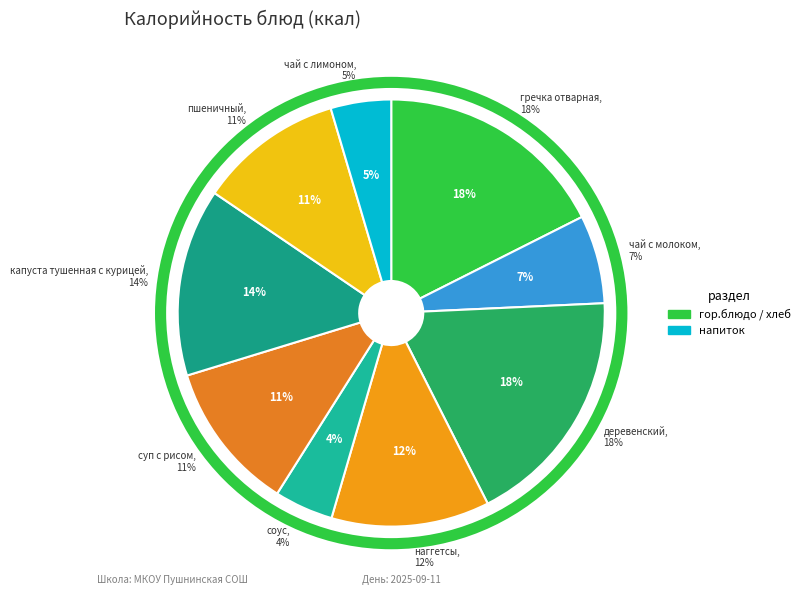

To the nearest percent, what is the average slice percentage?

11%